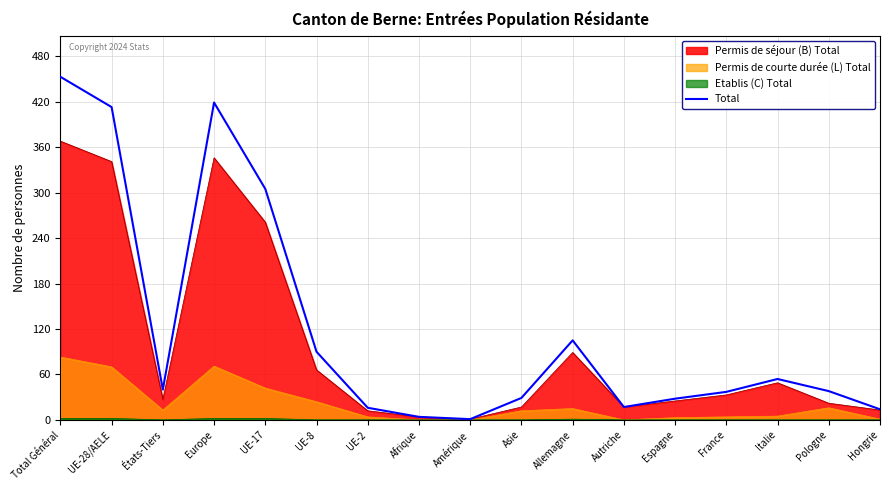

Which series has the largest range (max minus min)?

Total